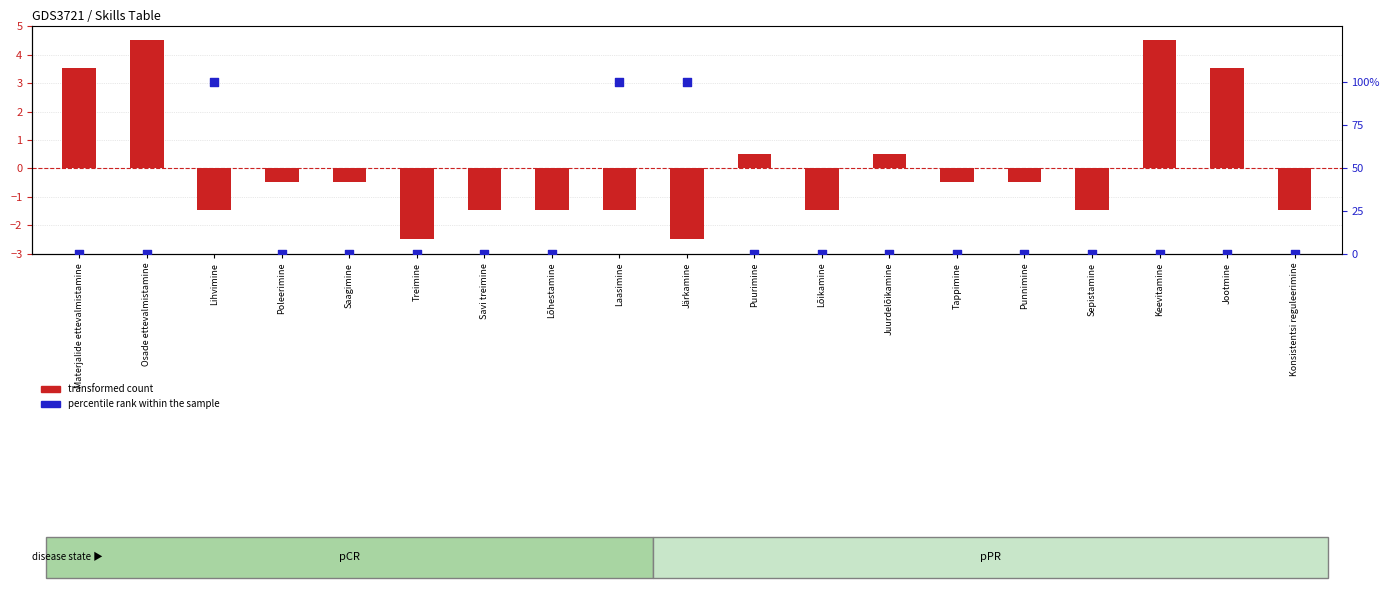

At which category is the sum across all series the highest?

Lihvimine